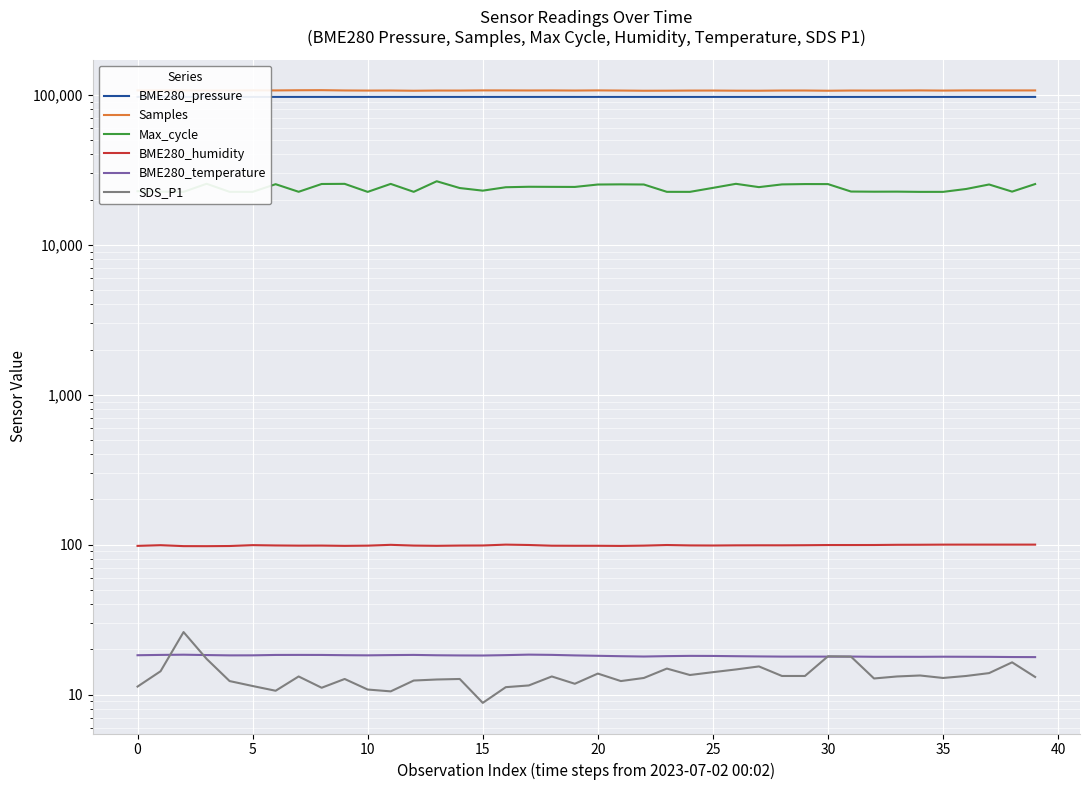

The value of BME280_pressure at 24 is 128174.3. True or false?

False